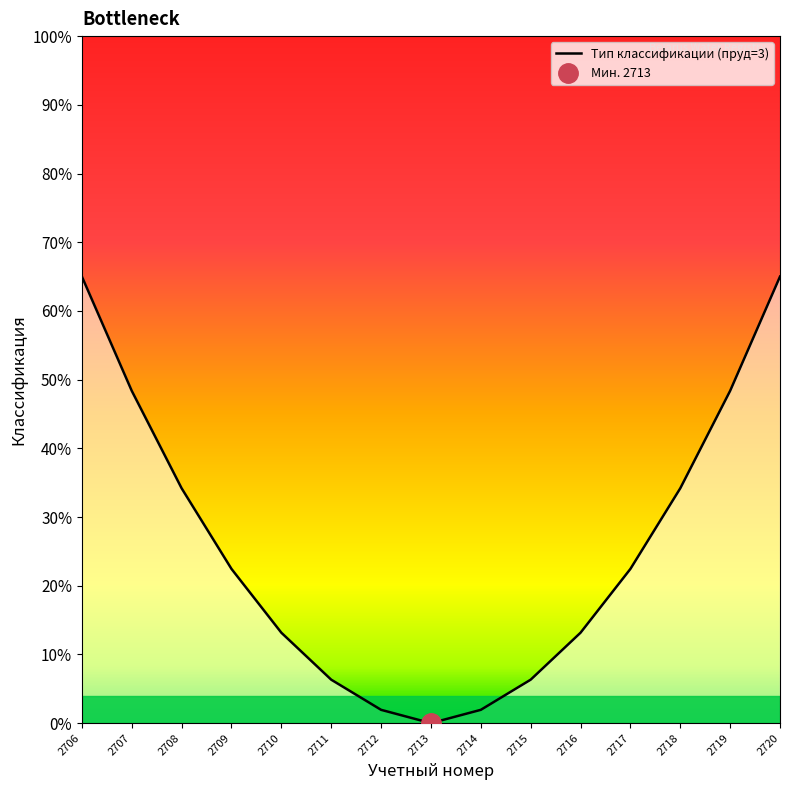

Reading left to right, extract all data points from this chart.

0.7	0.5	0.3	0.2	0.1	0.1	0.0	0.0	0.0	0.1	0.1	0.2	0.3	0.5	0.7